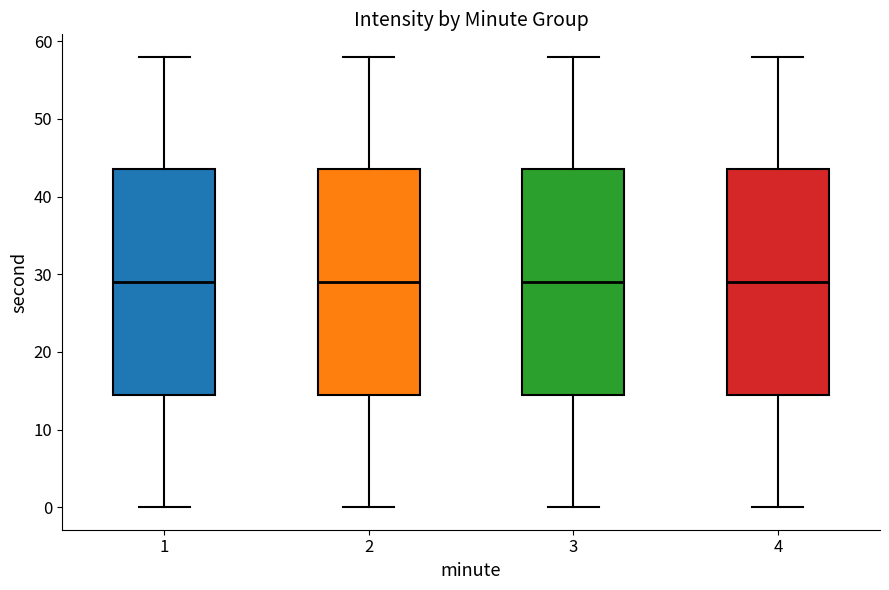

Reading left to right, transcribe this box plot: for each box, give where its median line is, the range the box spans, and where its two whiskers end, as read against the y-axis. The values are not printed on the chart, so give them approximately, as read against the axis.

1: median 29, box 15 to 44, whiskers 0 to 58
2: median 29, box 15 to 44, whiskers 0 to 58
3: median 29, box 15 to 44, whiskers 0 to 58
4: median 29, box 15 to 44, whiskers 0 to 58